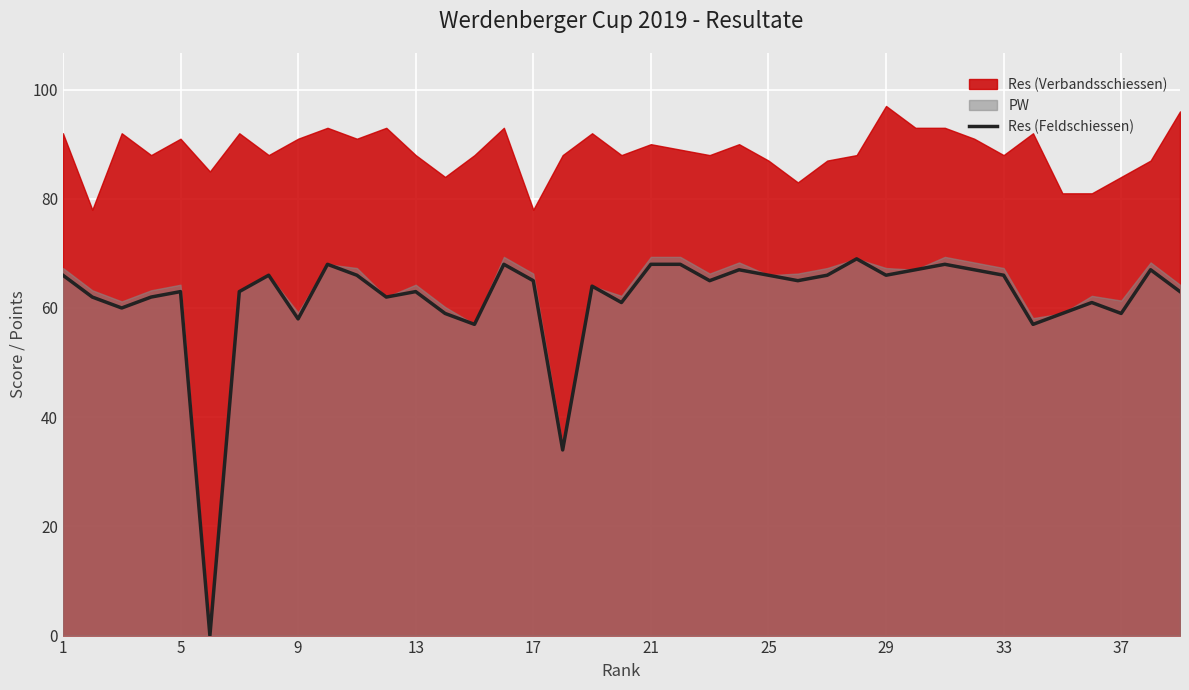

How many data points are less than 65?

19